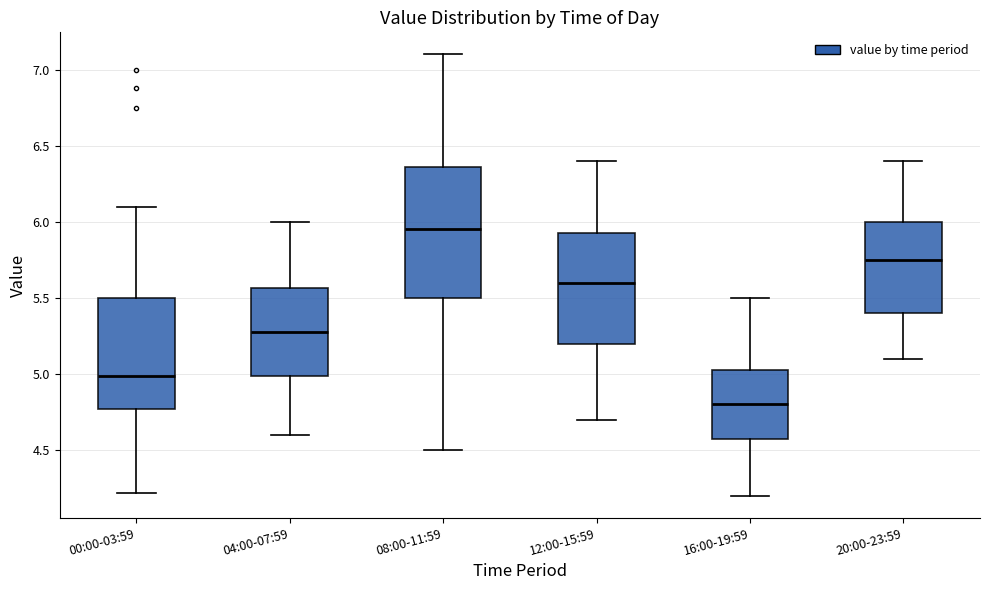

Comparing the boxes themselves (not the whiskers), which one is the tallest?

08:00-11:59